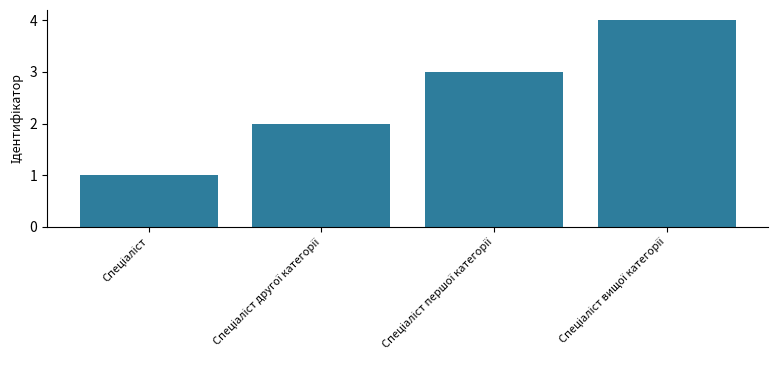

Reading left to right, transcribe all the data shown in this chart.

1	2	3	4